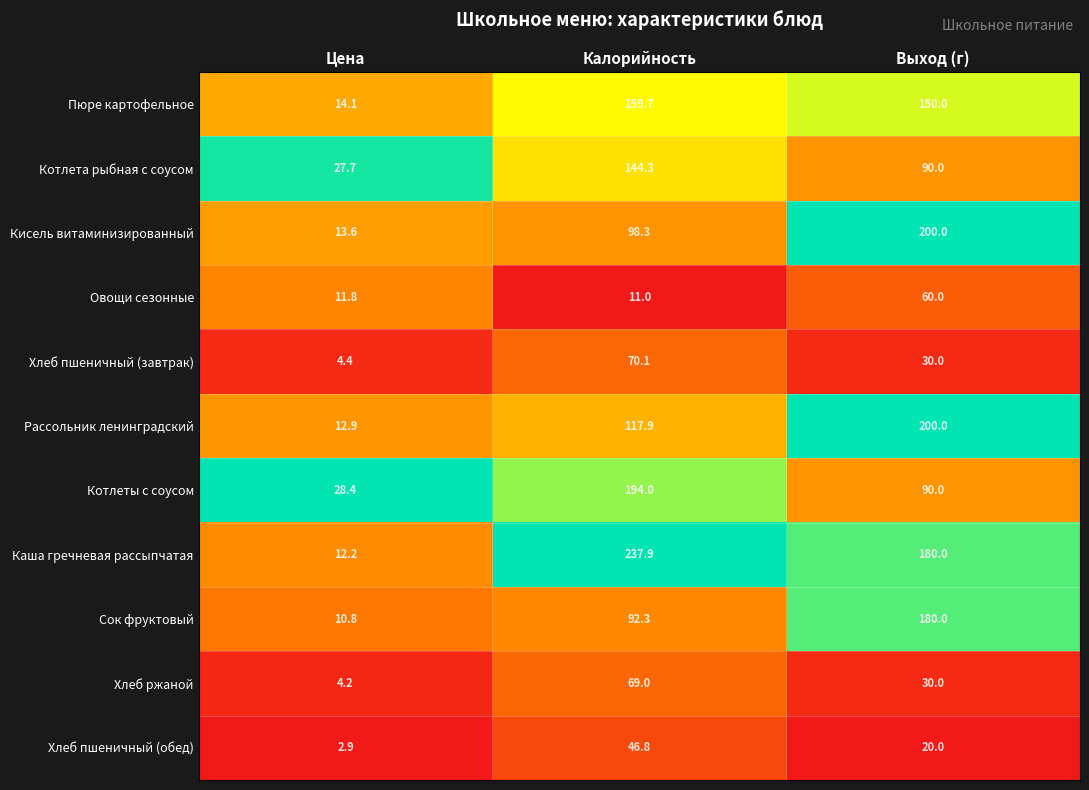

What is the greatest value displayed?

237.9